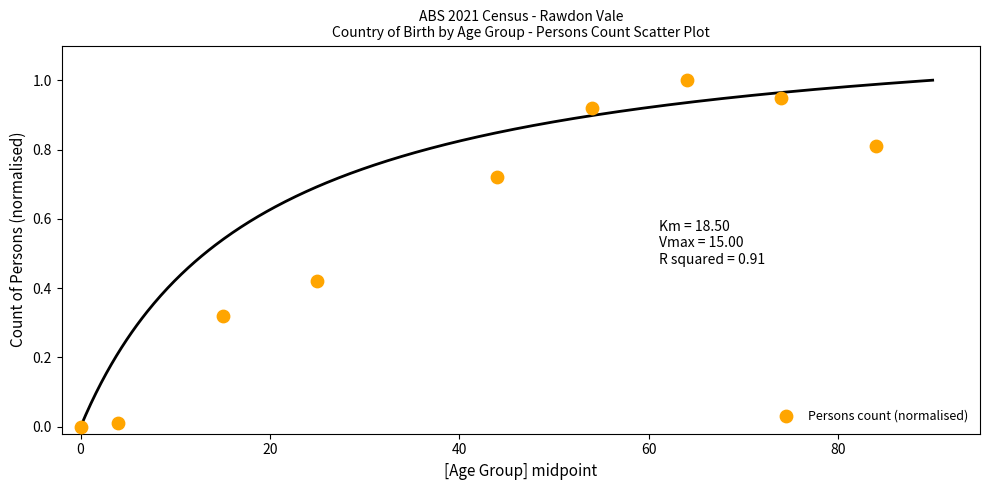

What is the average Y value?

0.6